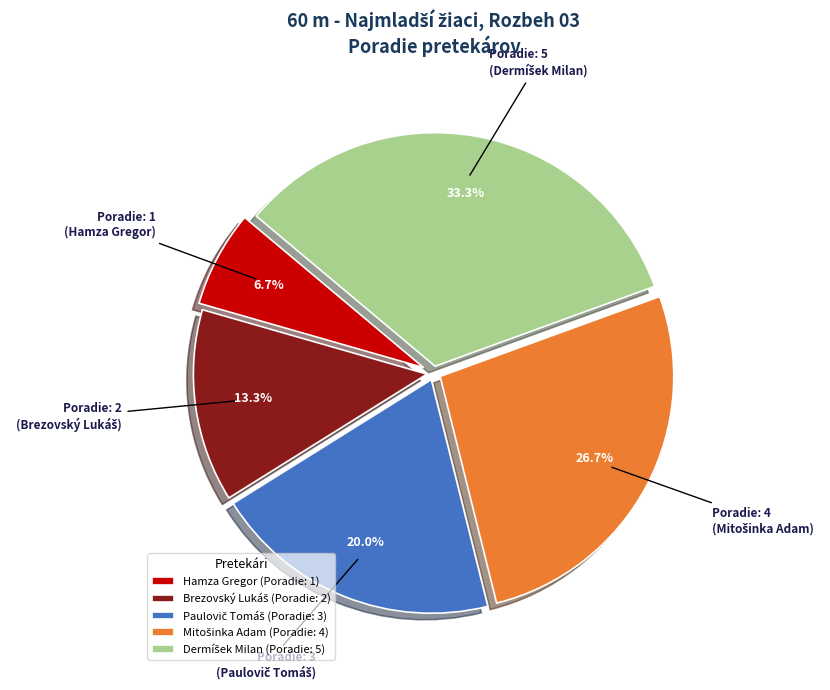

Does any single category account for the majority?

No